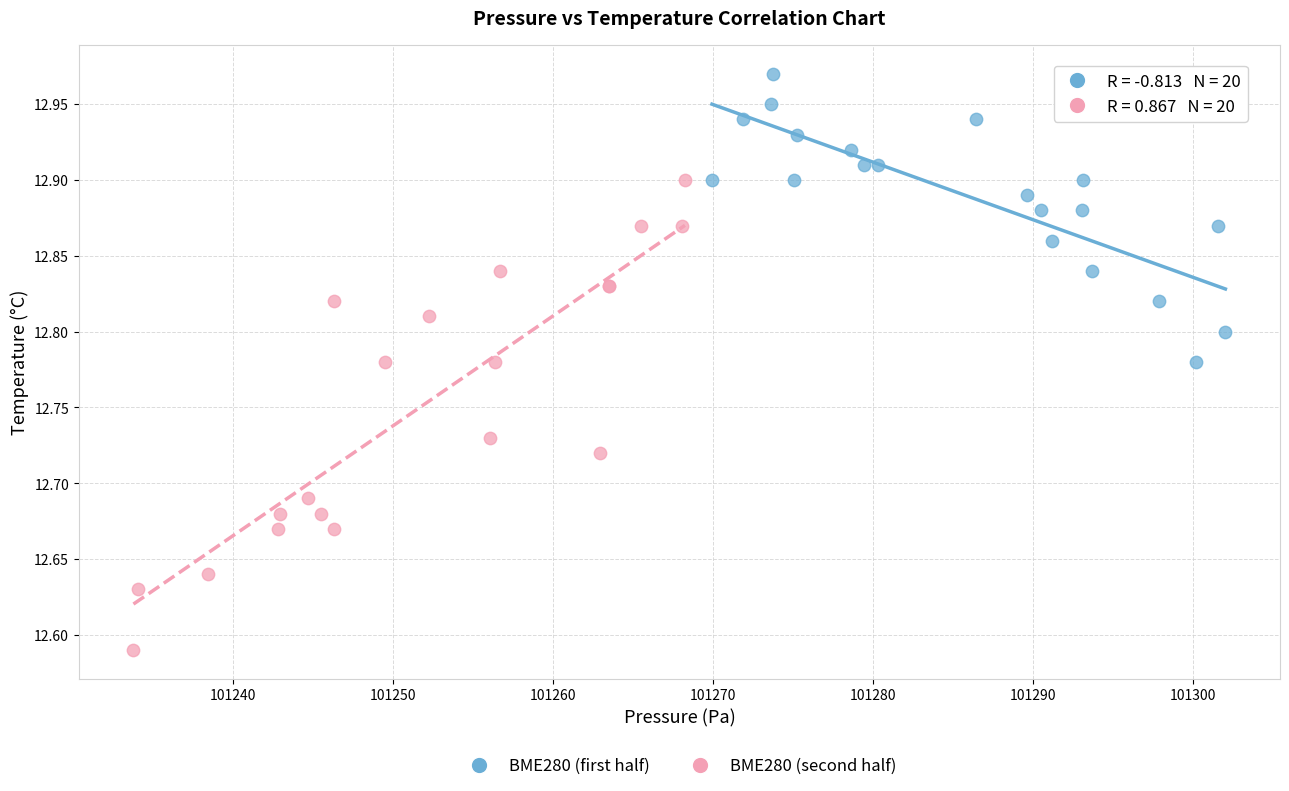

Which series reaches the minimum Y coordinate?

BME280 (second half)